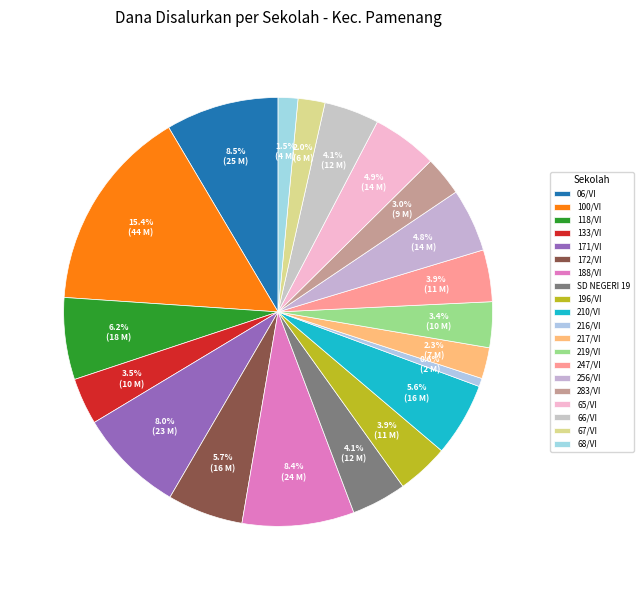

Which slice is the largest?

SD NEGERI 100/VI PAMENANG II